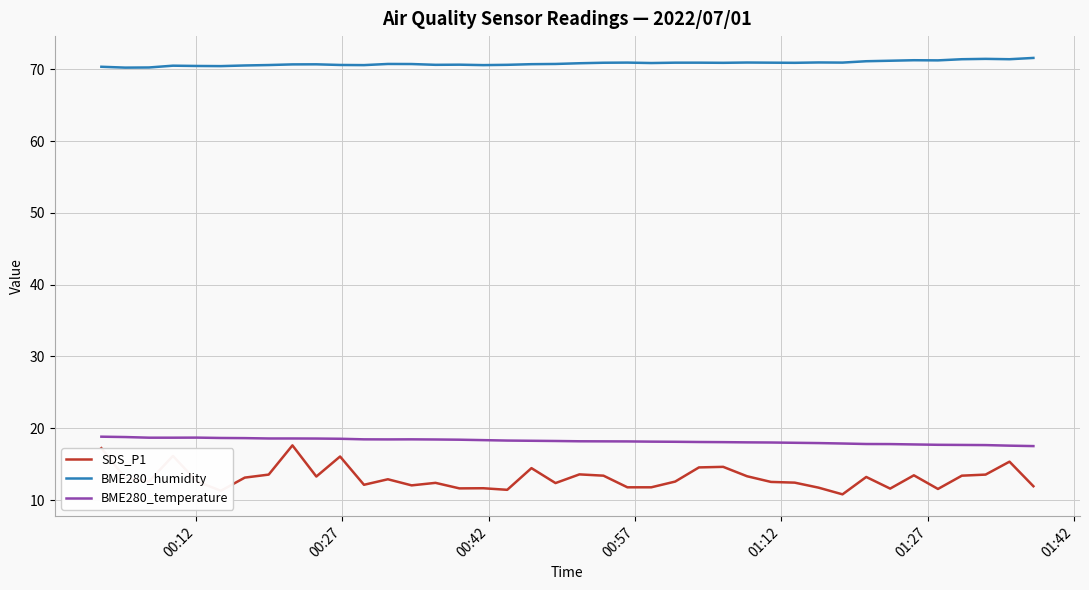

What is the minimum value shown in the chart?

10.8